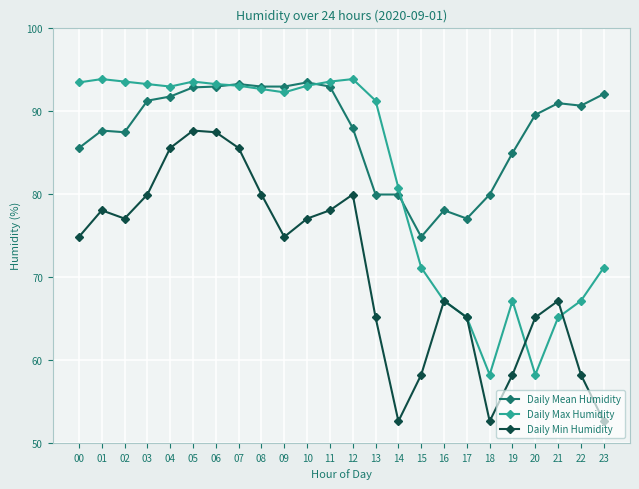

True or false: Daily Mean Humidity and Daily Min Humidity cross at least once.

False